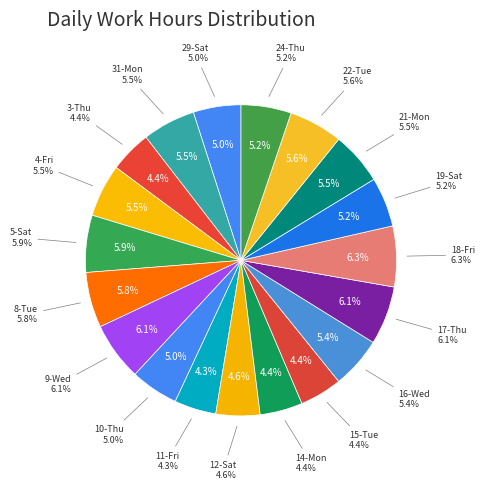

What percentage is the 21-Mon slice, to the nearest percent?

5%